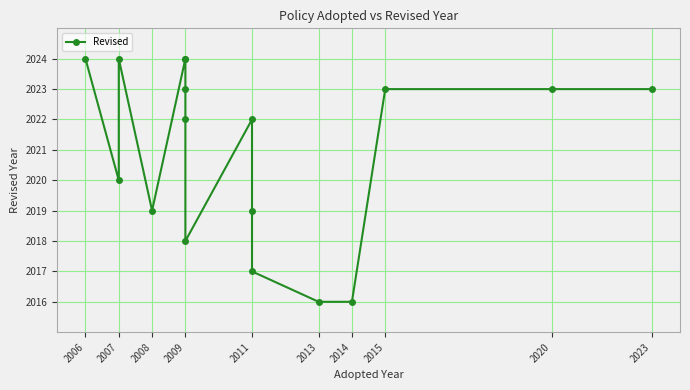

What is the minimum value shown in the chart?

2016